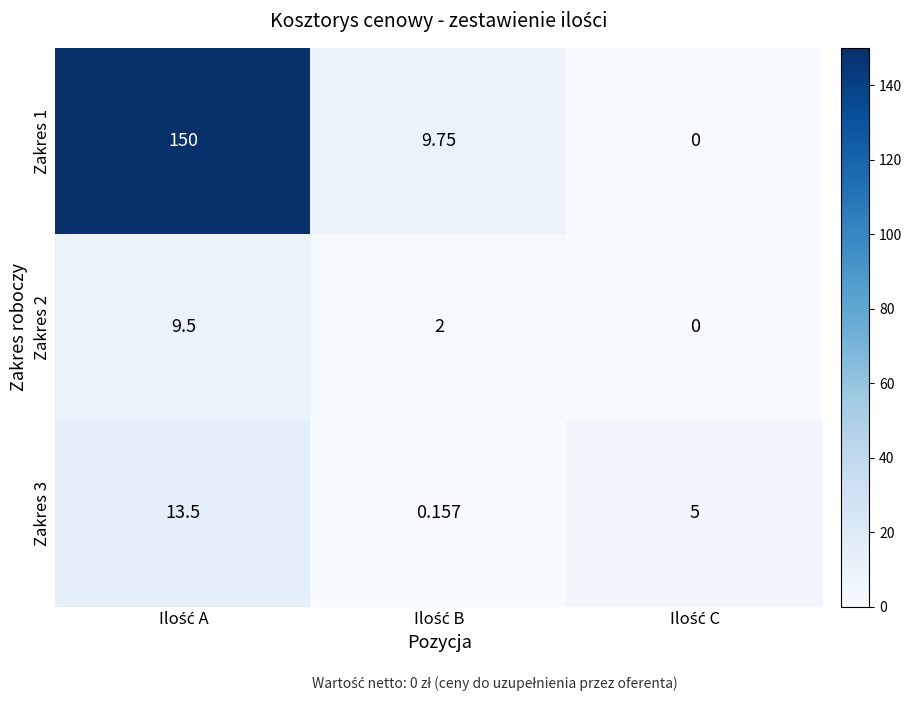

How many data points does each series have?

3